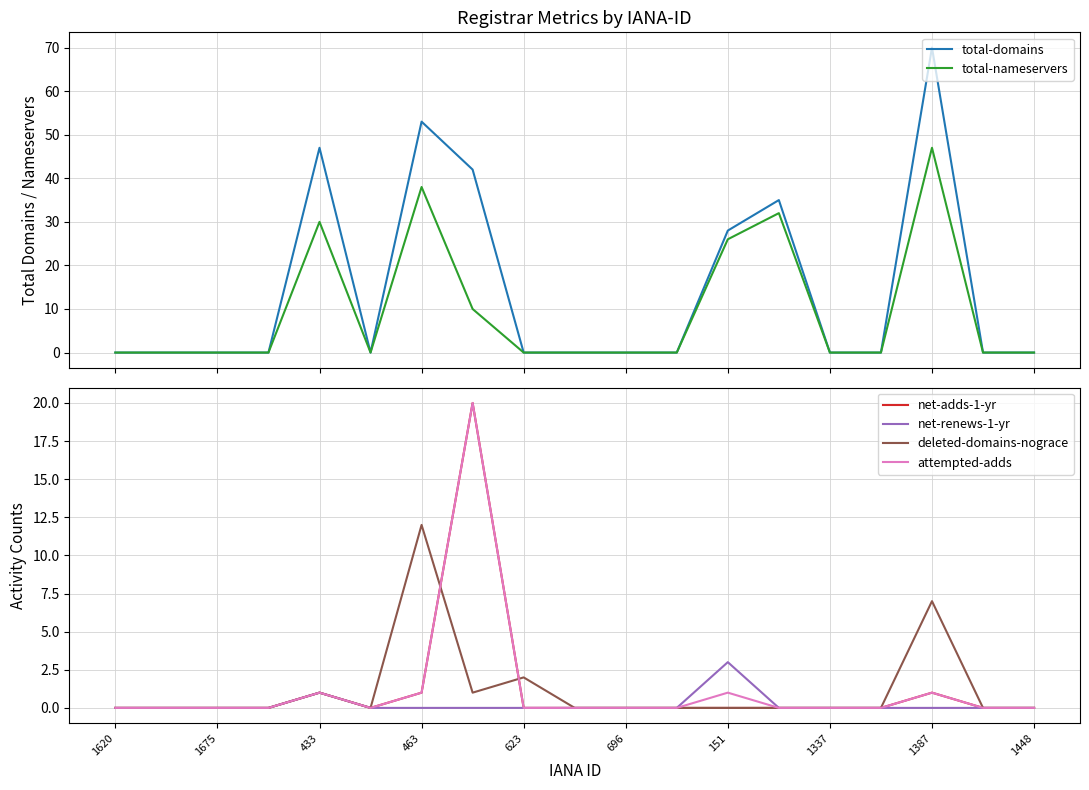

What is the maximum value for total-nameservers?

47